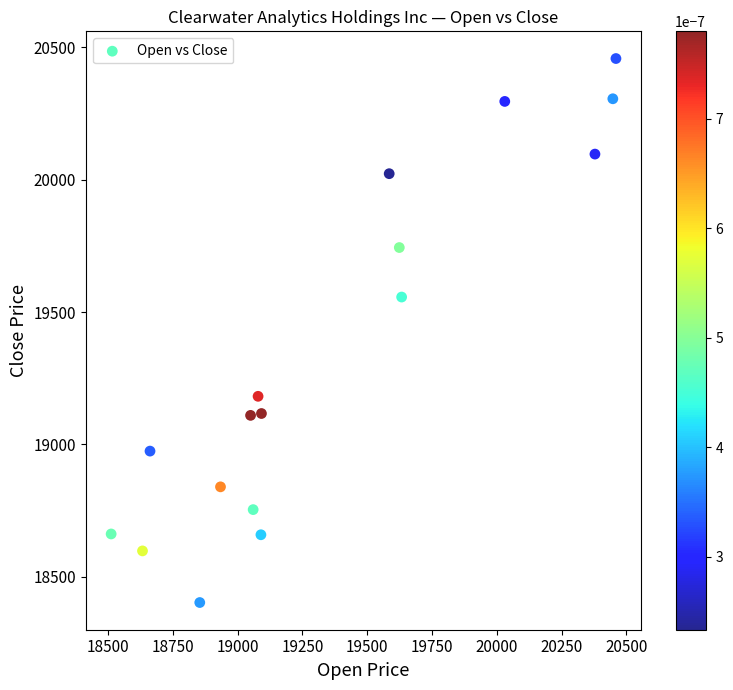

What Y value in the scatter plot is closest to 19430?

19557